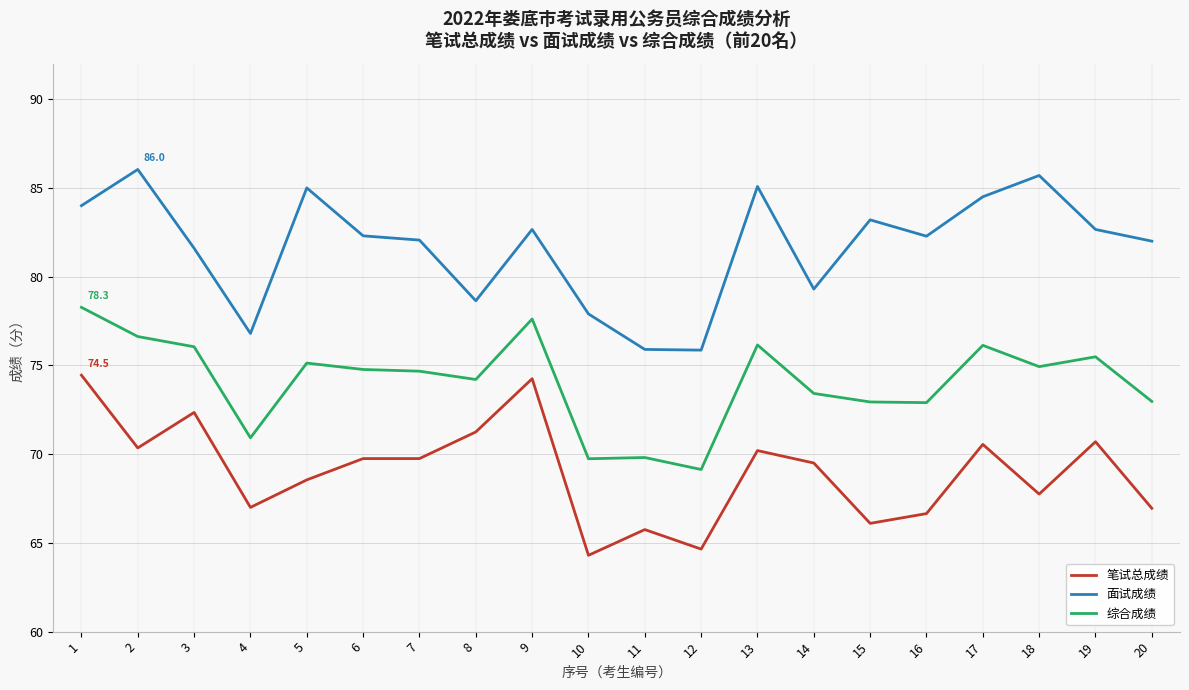

True or false: 面试成绩 and 综合成绩 cross at least once.

False